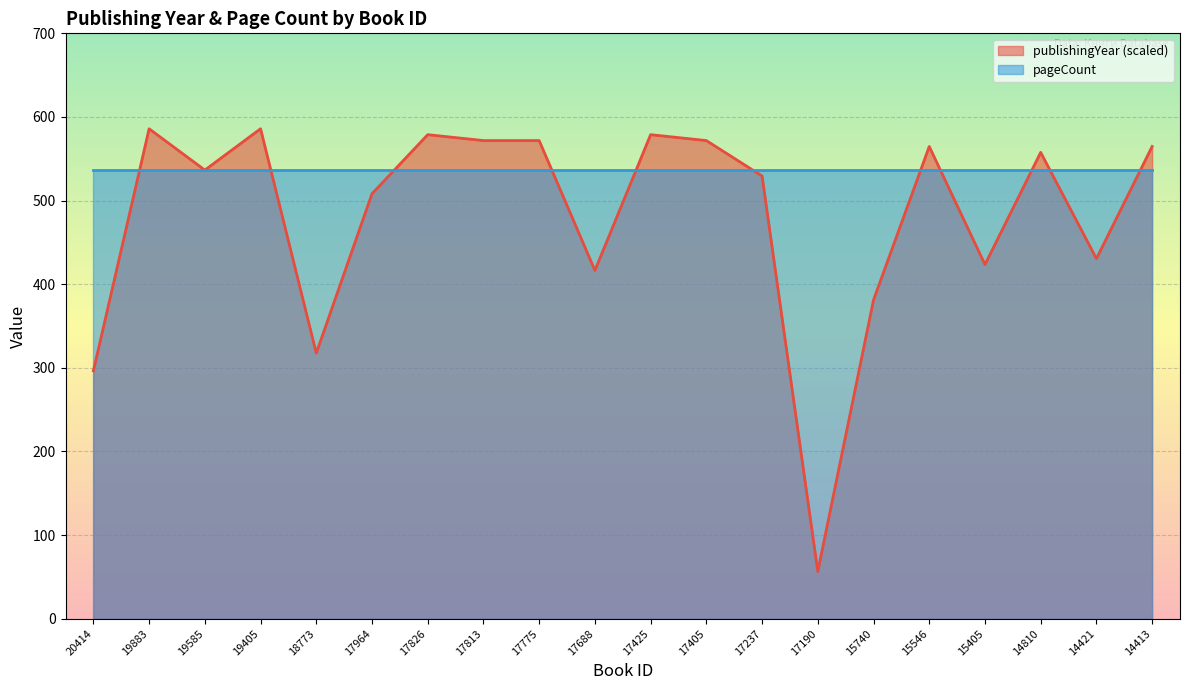

How many points are higher than both their immediate neighbors (excluding endpoints)?

6